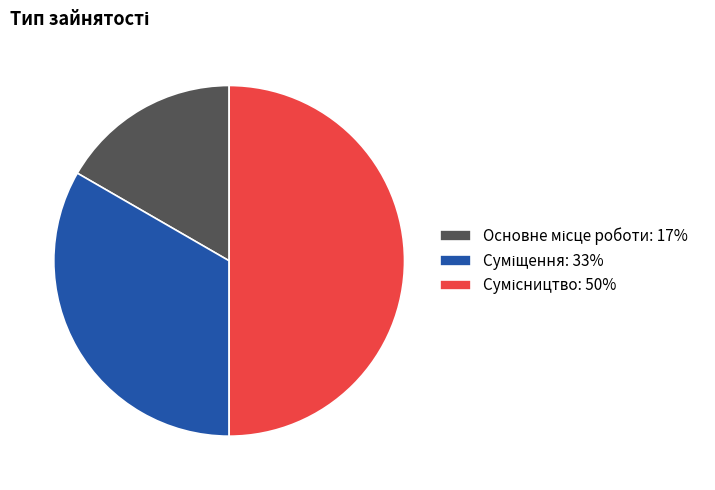

How many slices are in this pie chart?

3